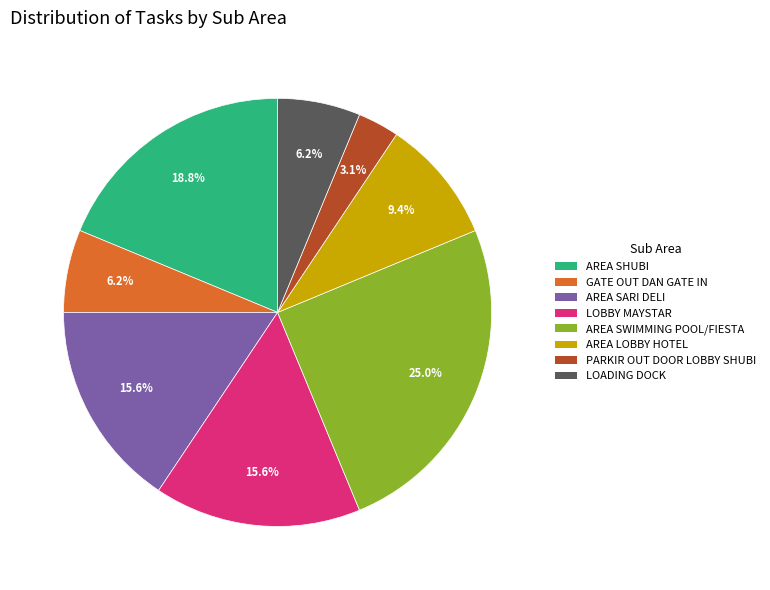

Does any single category account for the majority?

No